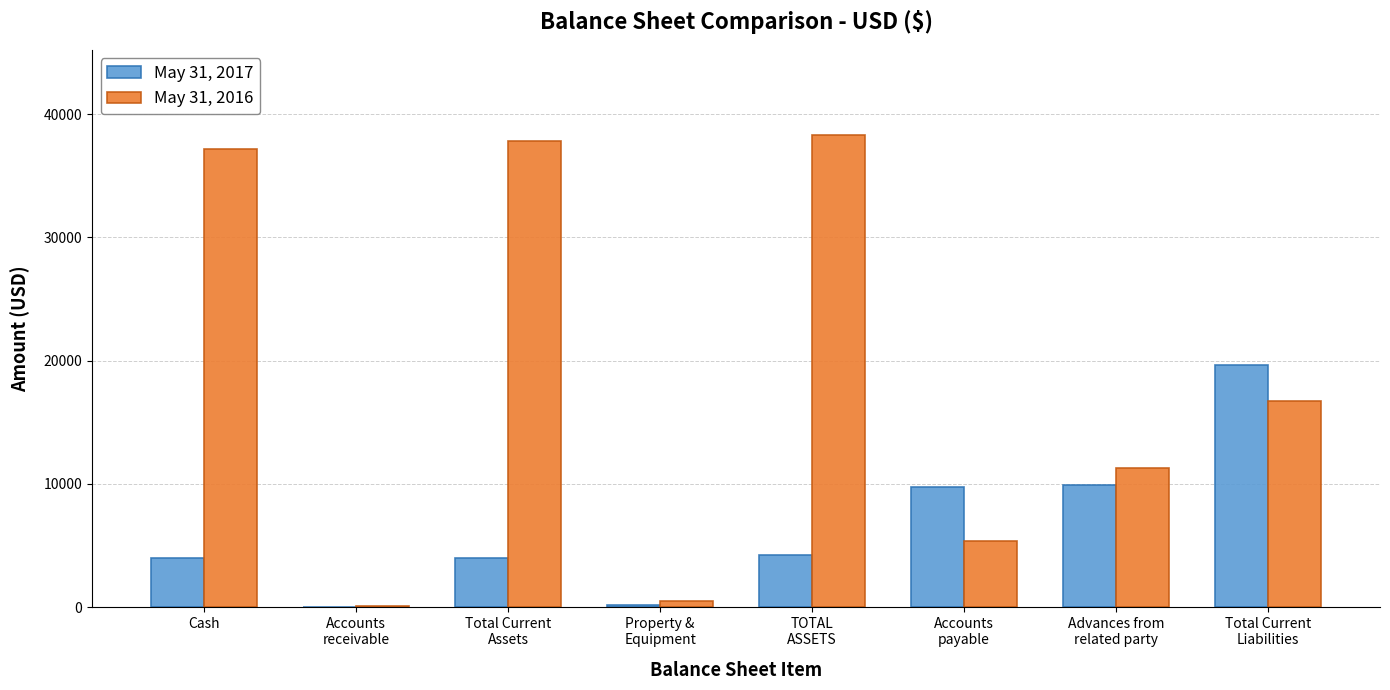

What is the total value across all series at Accounts
receivable?

107